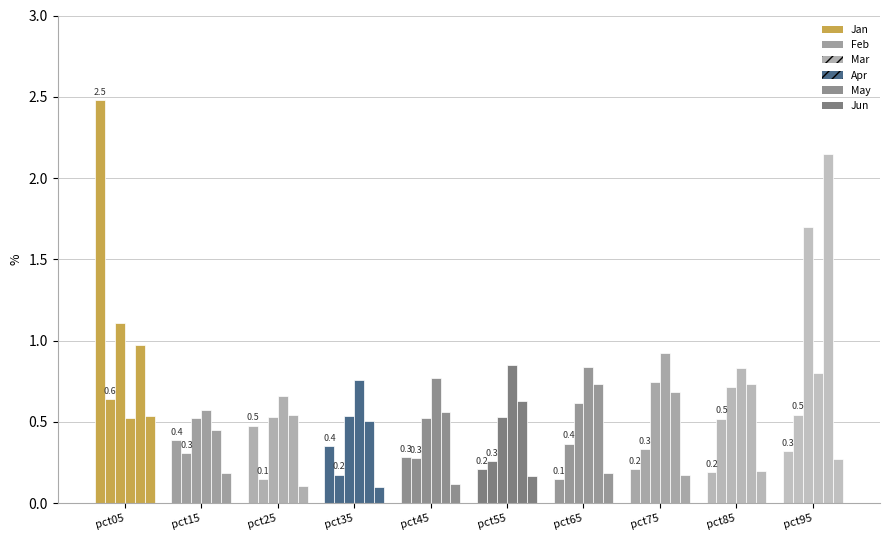

Reading right to left, transcribe all the data shown in this chart.

Jan: pct95=0.3	pct85=0.2	pct75=0.2	pct65=0.1	pct55=0.2	pct45=0.3	pct35=0.4	pct25=0.5	pct15=0.4	pct05=2.5
Feb: pct95=0.5	pct85=0.5	pct75=0.3	pct65=0.4	pct55=0.3	pct45=0.3	pct35=0.2	pct25=0.1	pct15=0.3	pct05=0.6
Mar: pct95=1.7	pct85=0.7	pct75=0.7	pct65=0.6	pct55=0.5	pct45=0.5	pct35=0.5	pct25=0.5	pct15=0.5	pct05=1.1
Apr: pct95=0.8	pct85=0.8	pct75=0.9	pct65=0.8	pct55=0.8	pct45=0.8	pct35=0.8	pct25=0.7	pct15=0.6	pct05=0.5
May: pct95=2.1	pct85=0.7	pct75=0.7	pct65=0.7	pct55=0.6	pct45=0.6	pct35=0.5	pct25=0.5	pct15=0.5	pct05=1.0
Jun: pct95=0.3	pct85=0.2	pct75=0.2	pct65=0.2	pct55=0.2	pct45=0.1	pct35=0.1	pct25=0.1	pct15=0.2	pct05=0.5